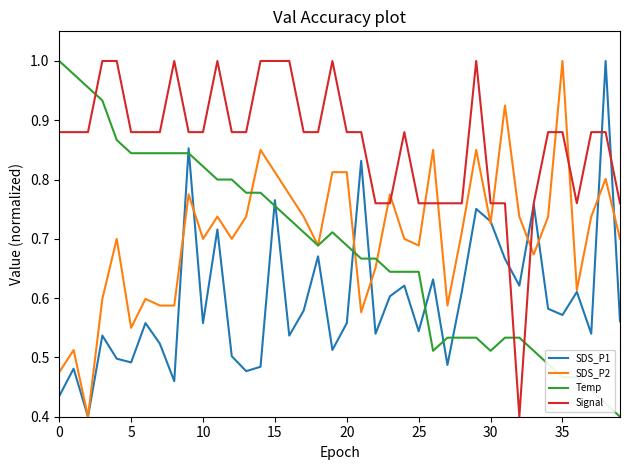

Count the number of categories in the chart.

40